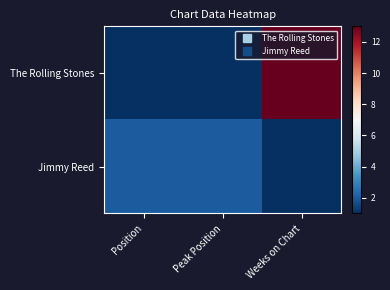

Between Weeks on Chart and Position, which is larger?

Weeks on Chart